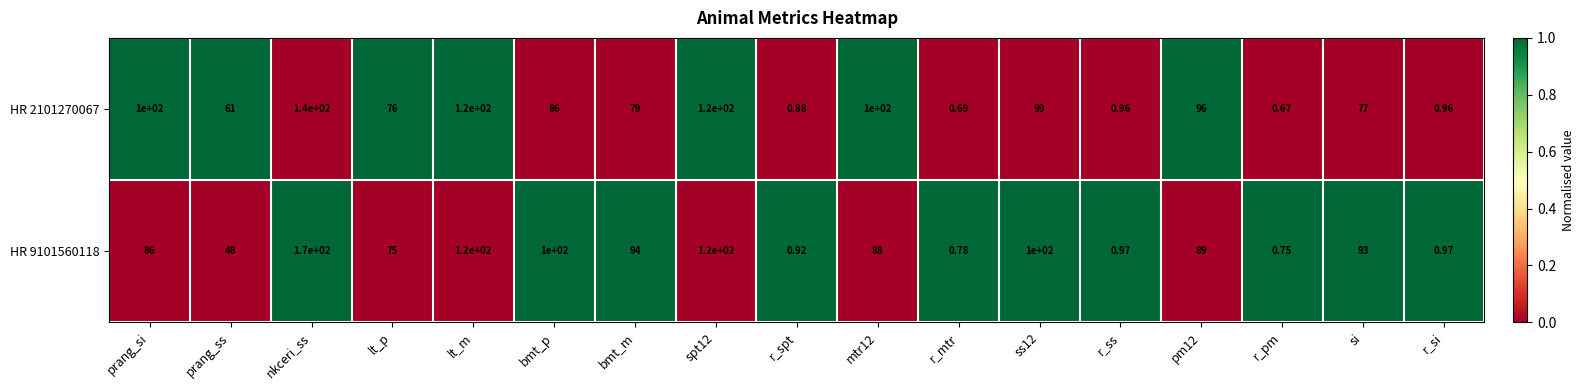

Which category has the highest value in the HR 2101270067 series?

nkceri_ss